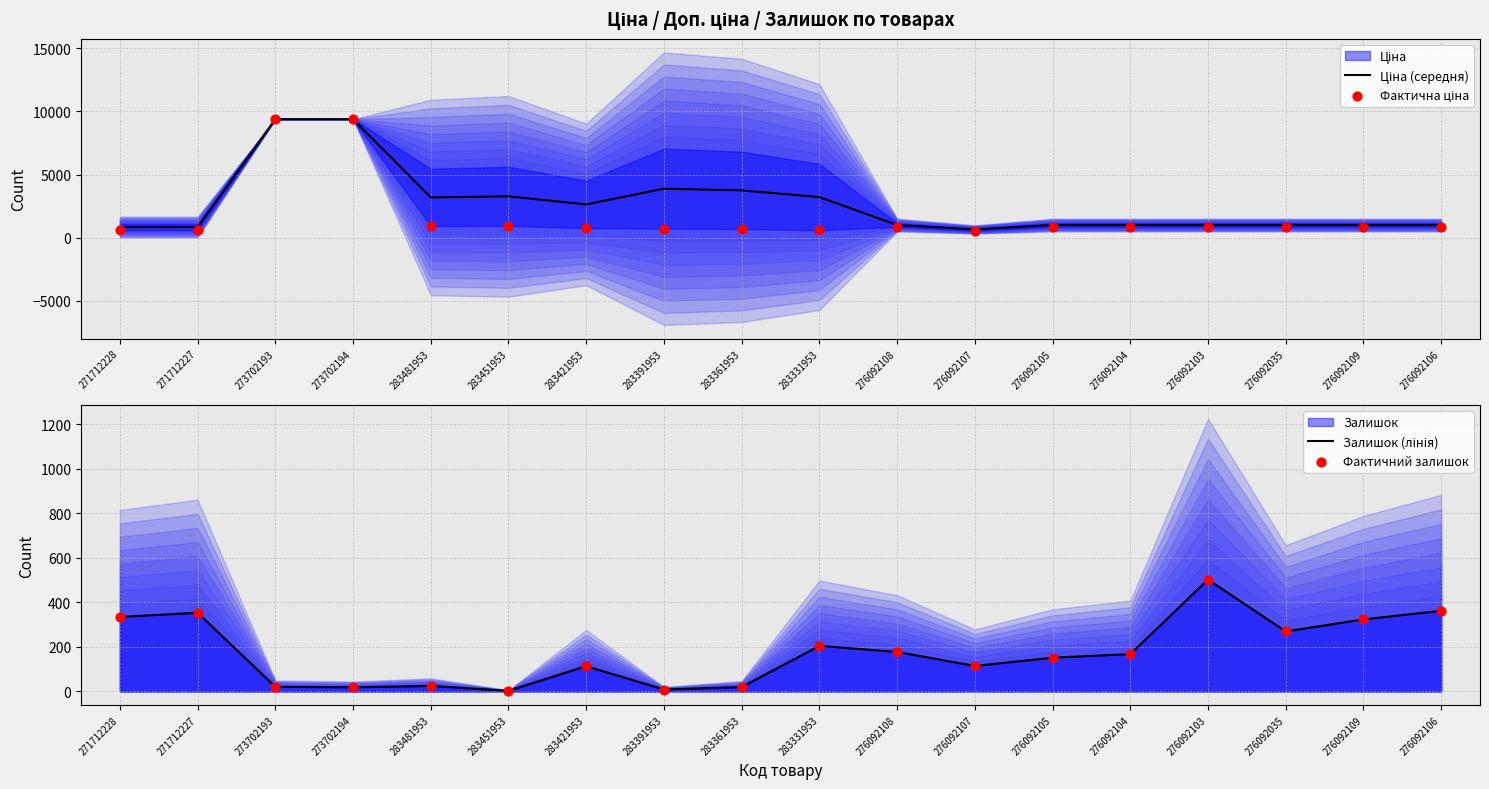

Which series has the widest spread of Y values?

Фактична ціна